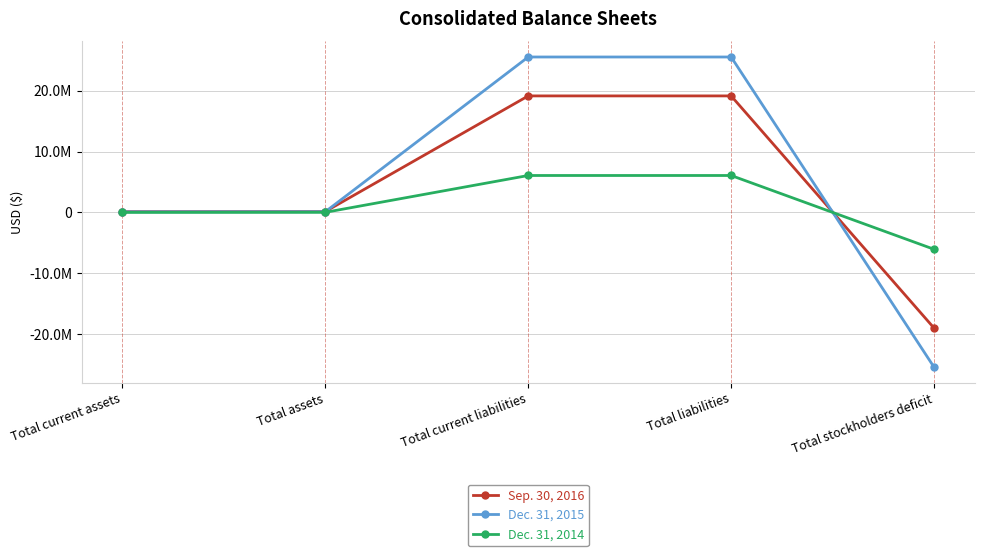

Does the chart have visible grid lines?

Yes